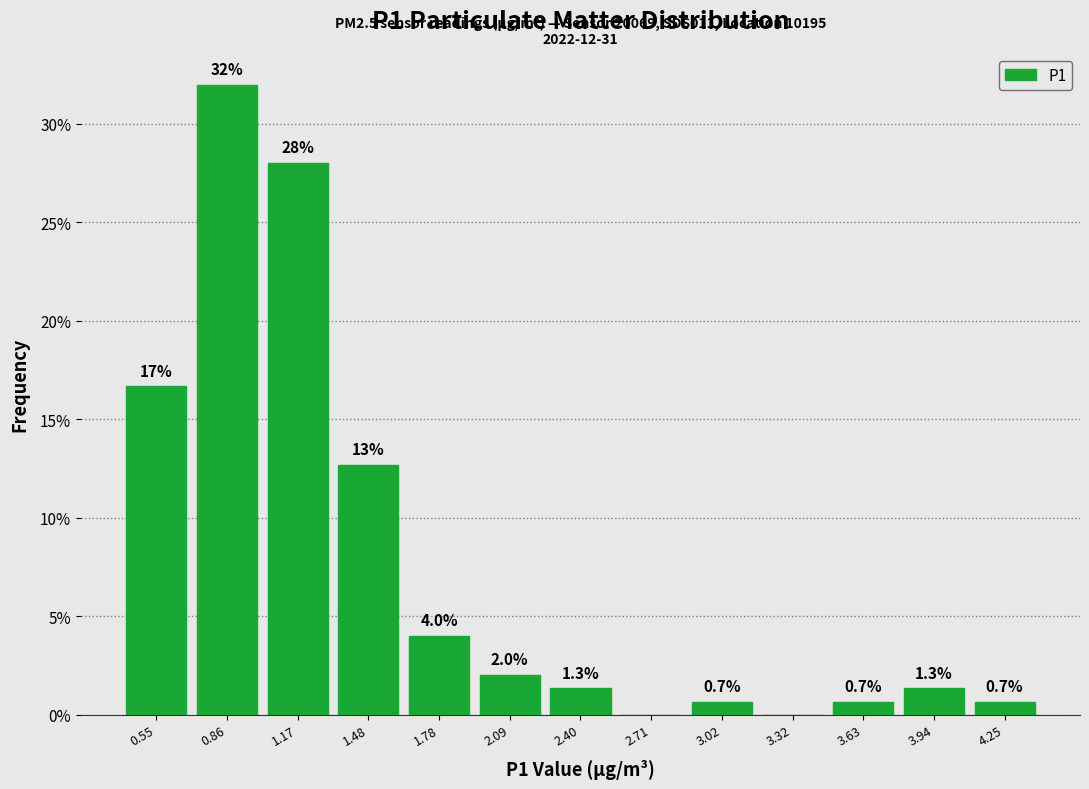

Which range on the x-axis has the tallest bar?

0.70 to 1.00